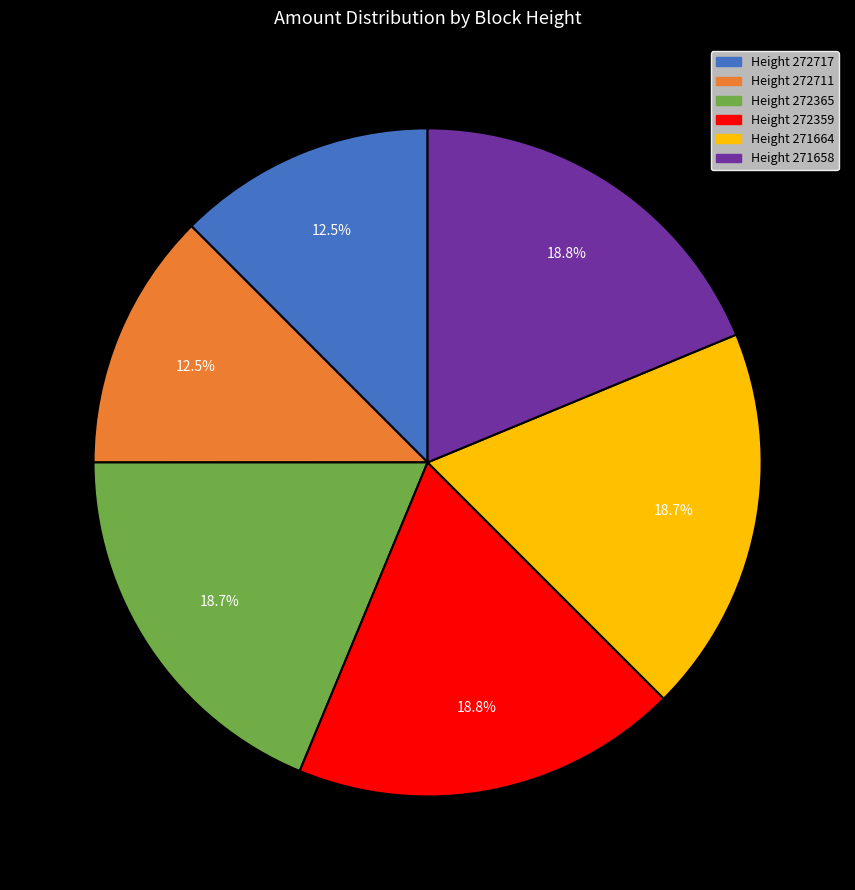

Count the number of slices in the pie.

6